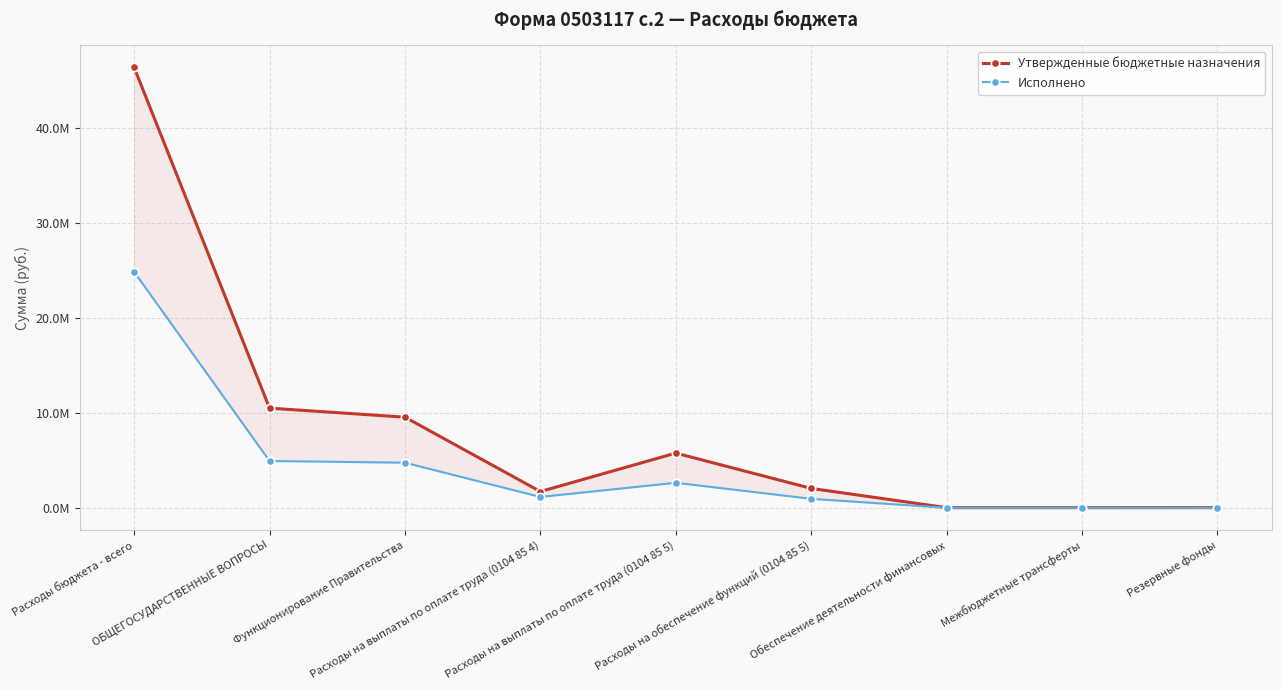

How many distinct data groups are displayed?

2